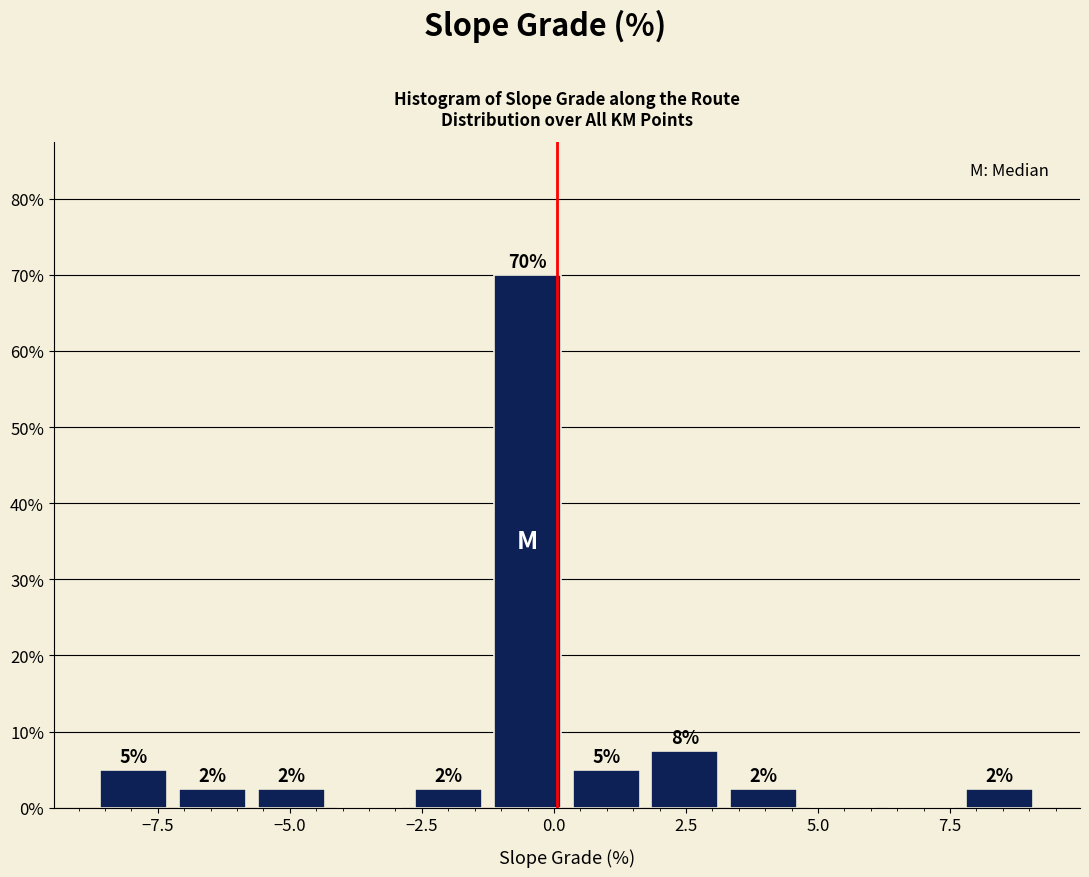

Around what value on the x-axis is the tallest bar? Give the approximate position of its centre, as read against the axis.

-0.5